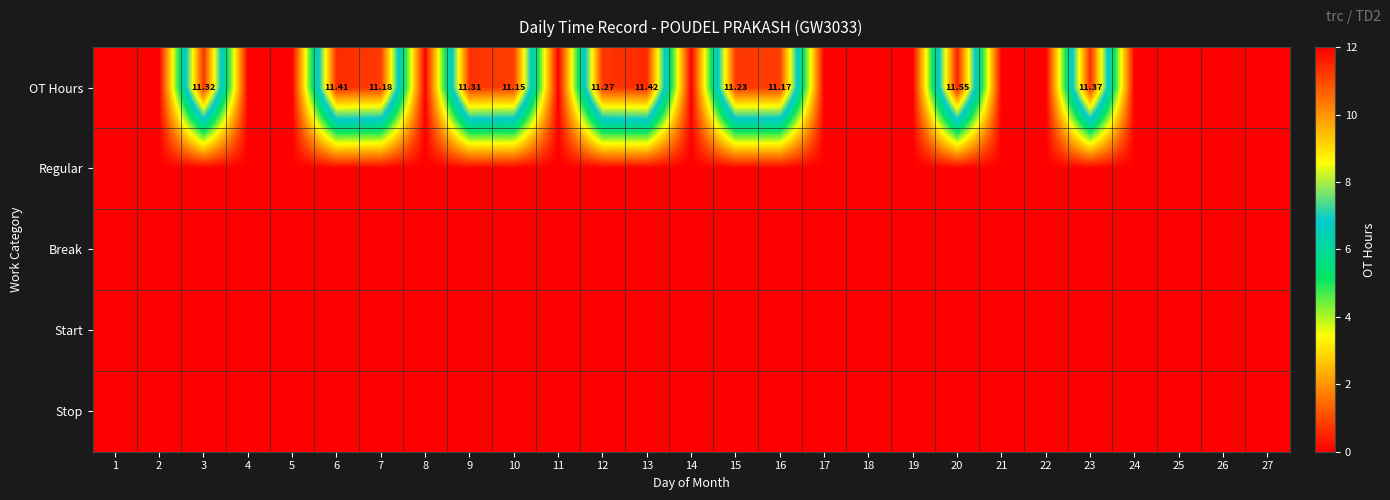

True or false: Regular has a value of 0.0 at 18.

True